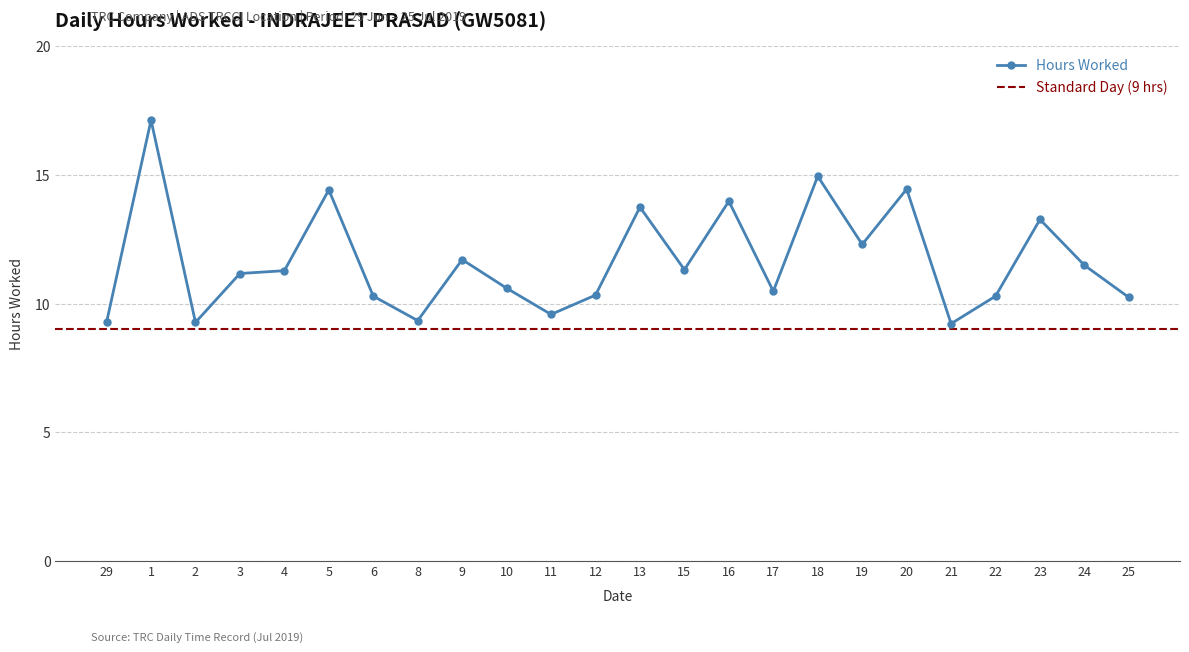

What is the average value?

11.7